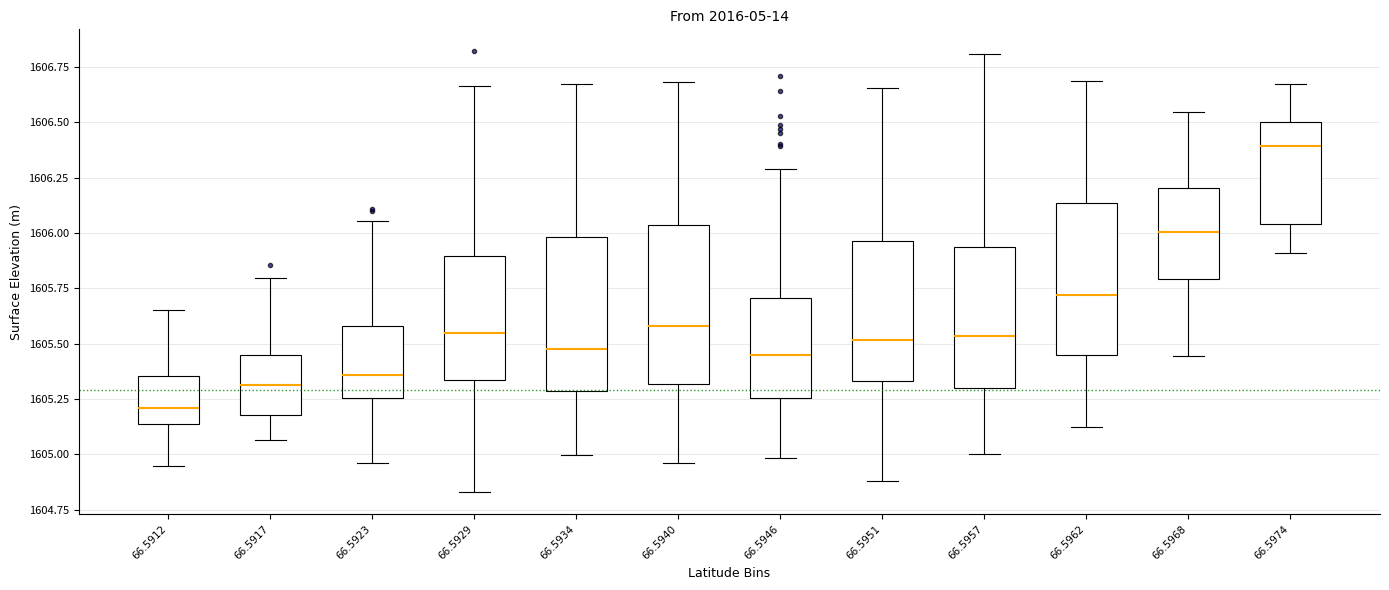

Where is the lower edge of the box at x = 66.5968 on the y-axis? The values are not printed on the chart, so give them approximately, as read against the axis.

1605.80